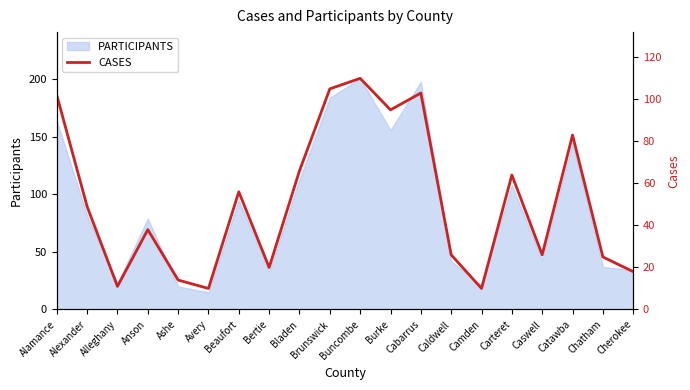

The value at Bertie is 7. True or false?

False